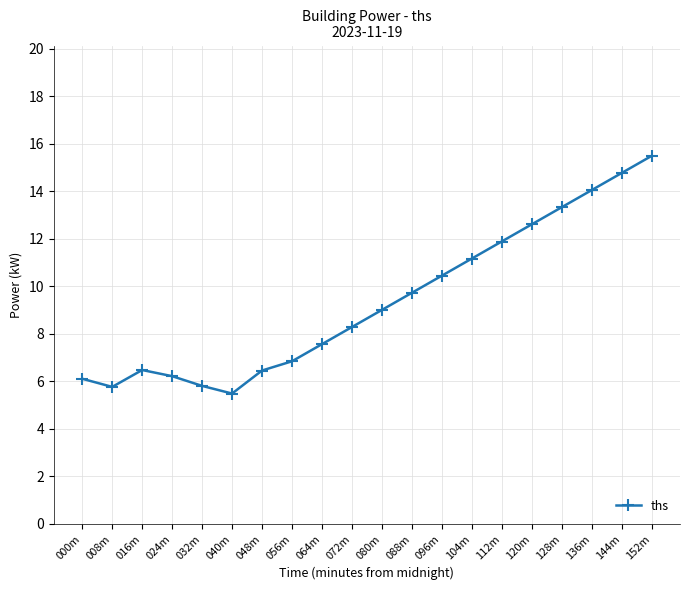

What is the difference between the maximum and minimum values?

10.0